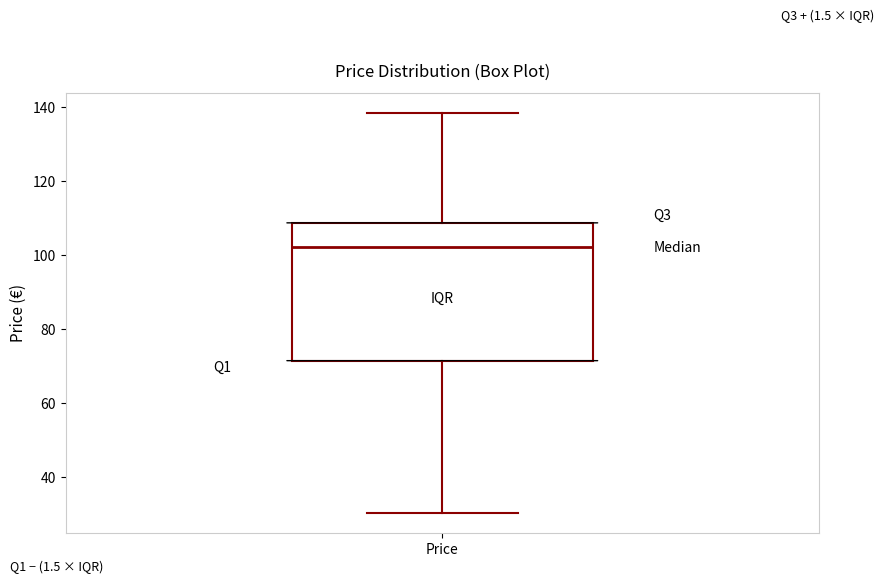

Transcribe this box plot: give where the median line is, the range the box spans, and where the two whiskers end, as read against the y-axis. The values are not printed on the chart, so give them approximately, as read against the axis.

median 102, box 72 to 108, whiskers 30 to 138